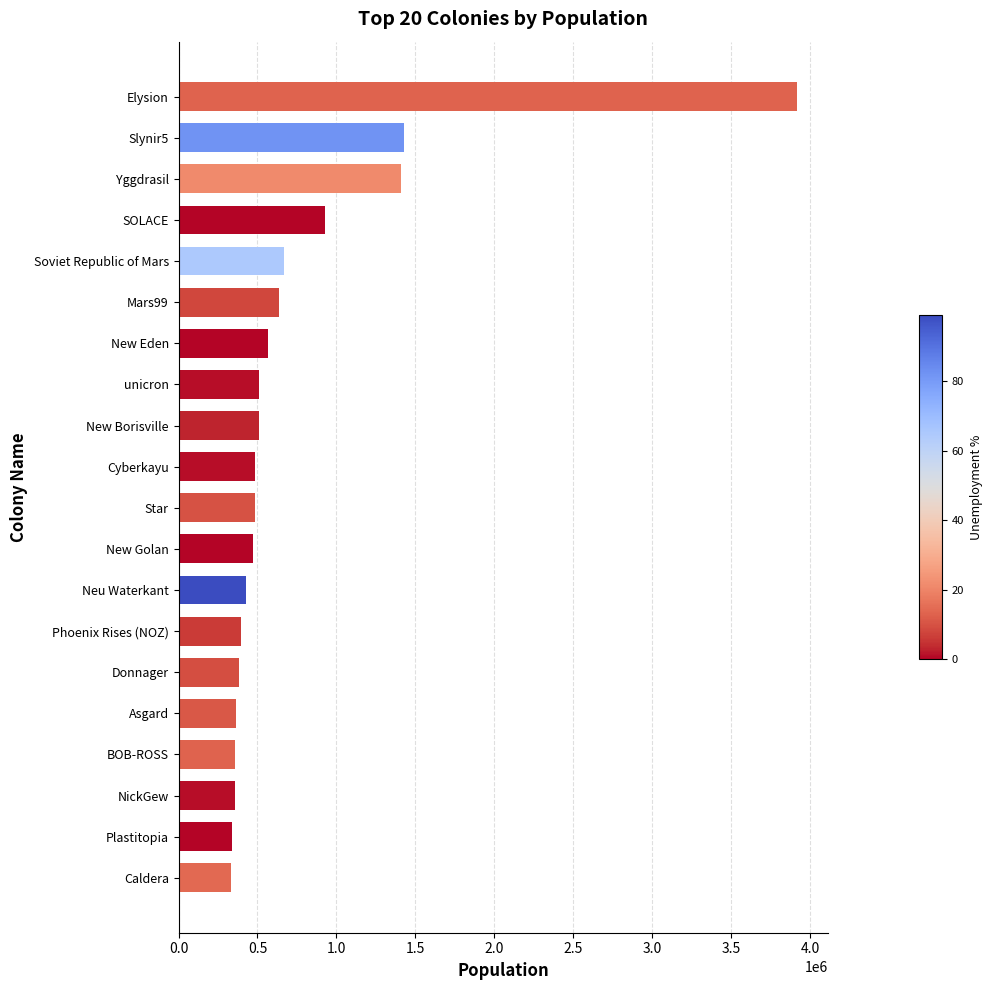

Between SOLACE and Phoenix Rises (NOZ), which is larger?

SOLACE